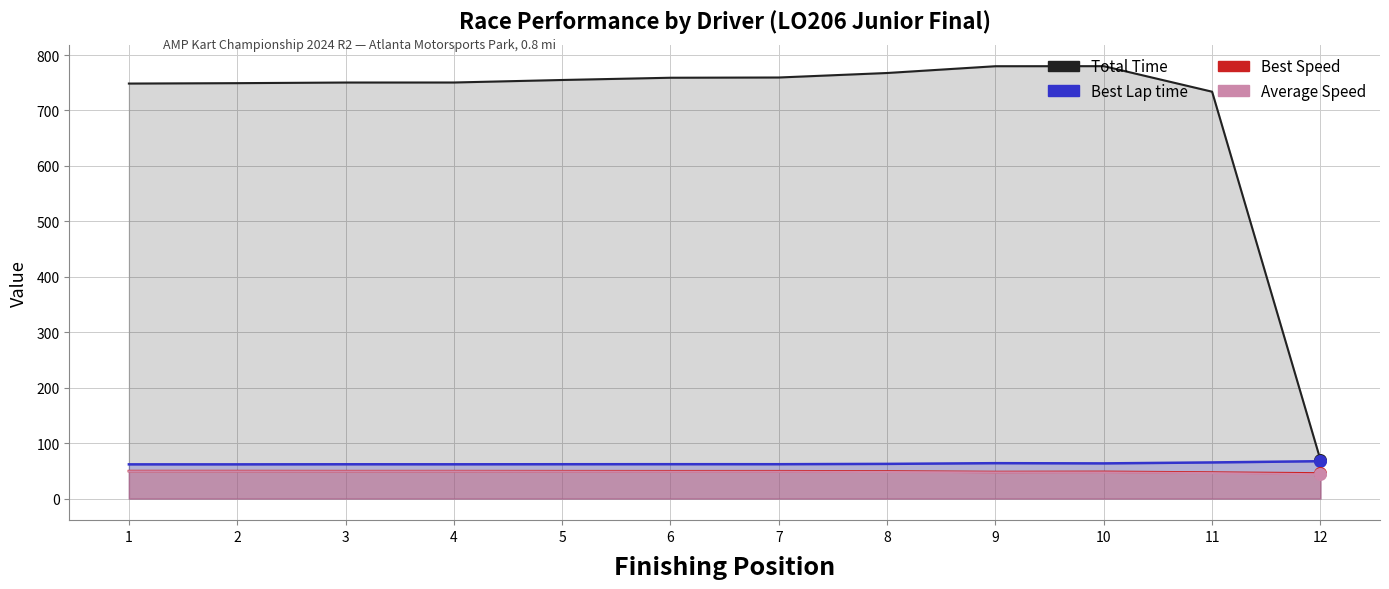

Which series has the largest total across all categories?

Total Time